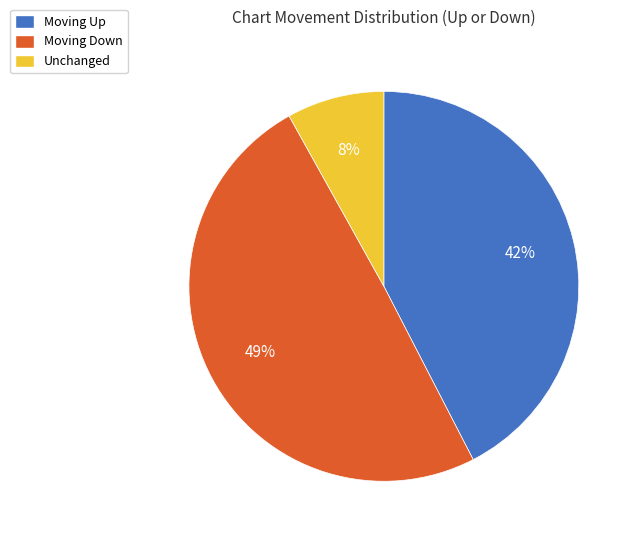

To the nearest percent, what is the difference between the largest and smallest slice percentages?

41%